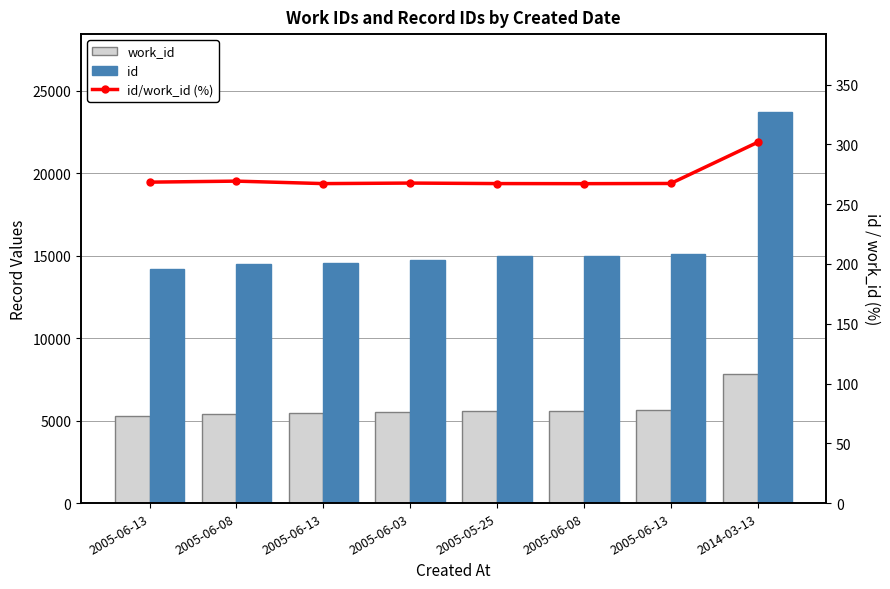

What is the minimum value shown in the chart?

267.2